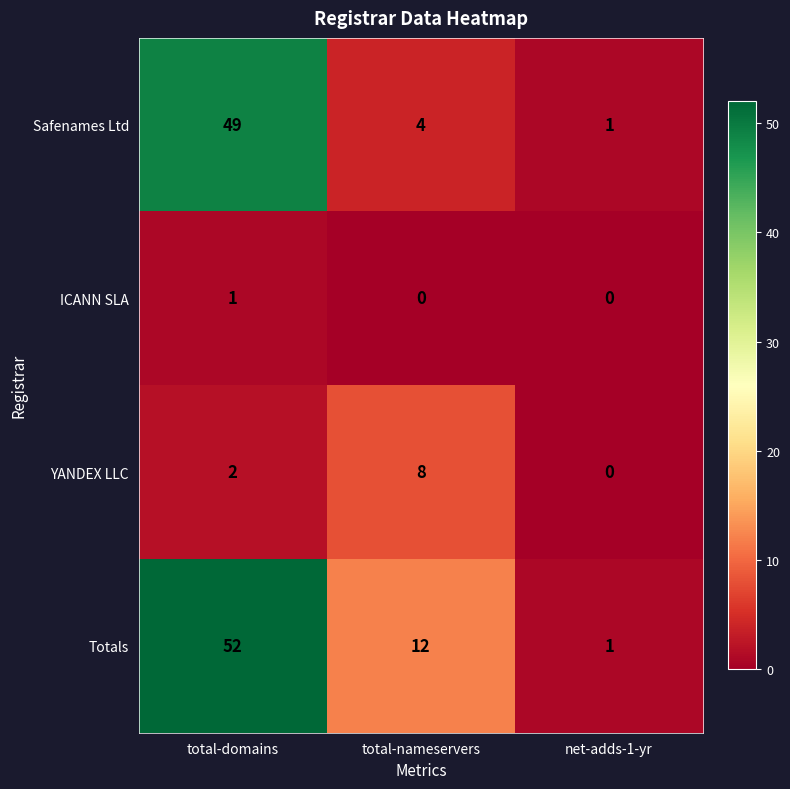

The value of YANDEX LLC at total-domains is 2. True or false?

True